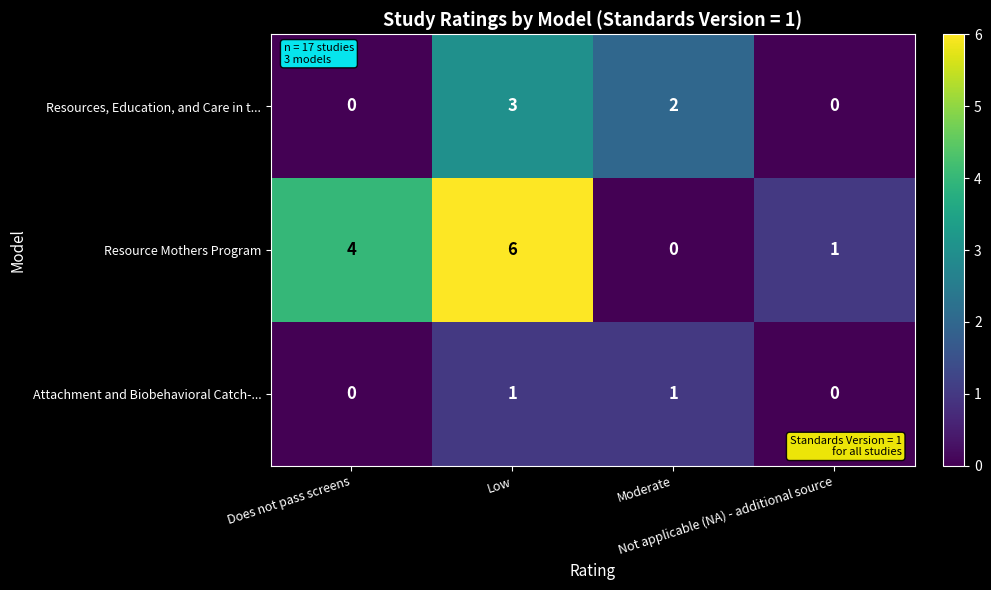

Which series has the largest range (max minus min)?

Resource Mothers Program